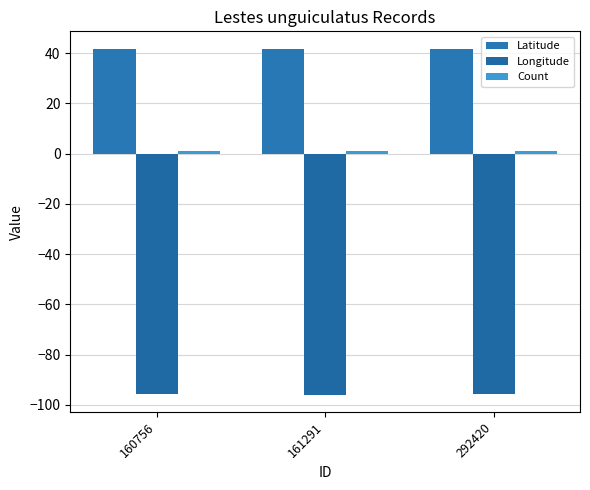

What is the spread (max minus min) of values at 160756?

137.5